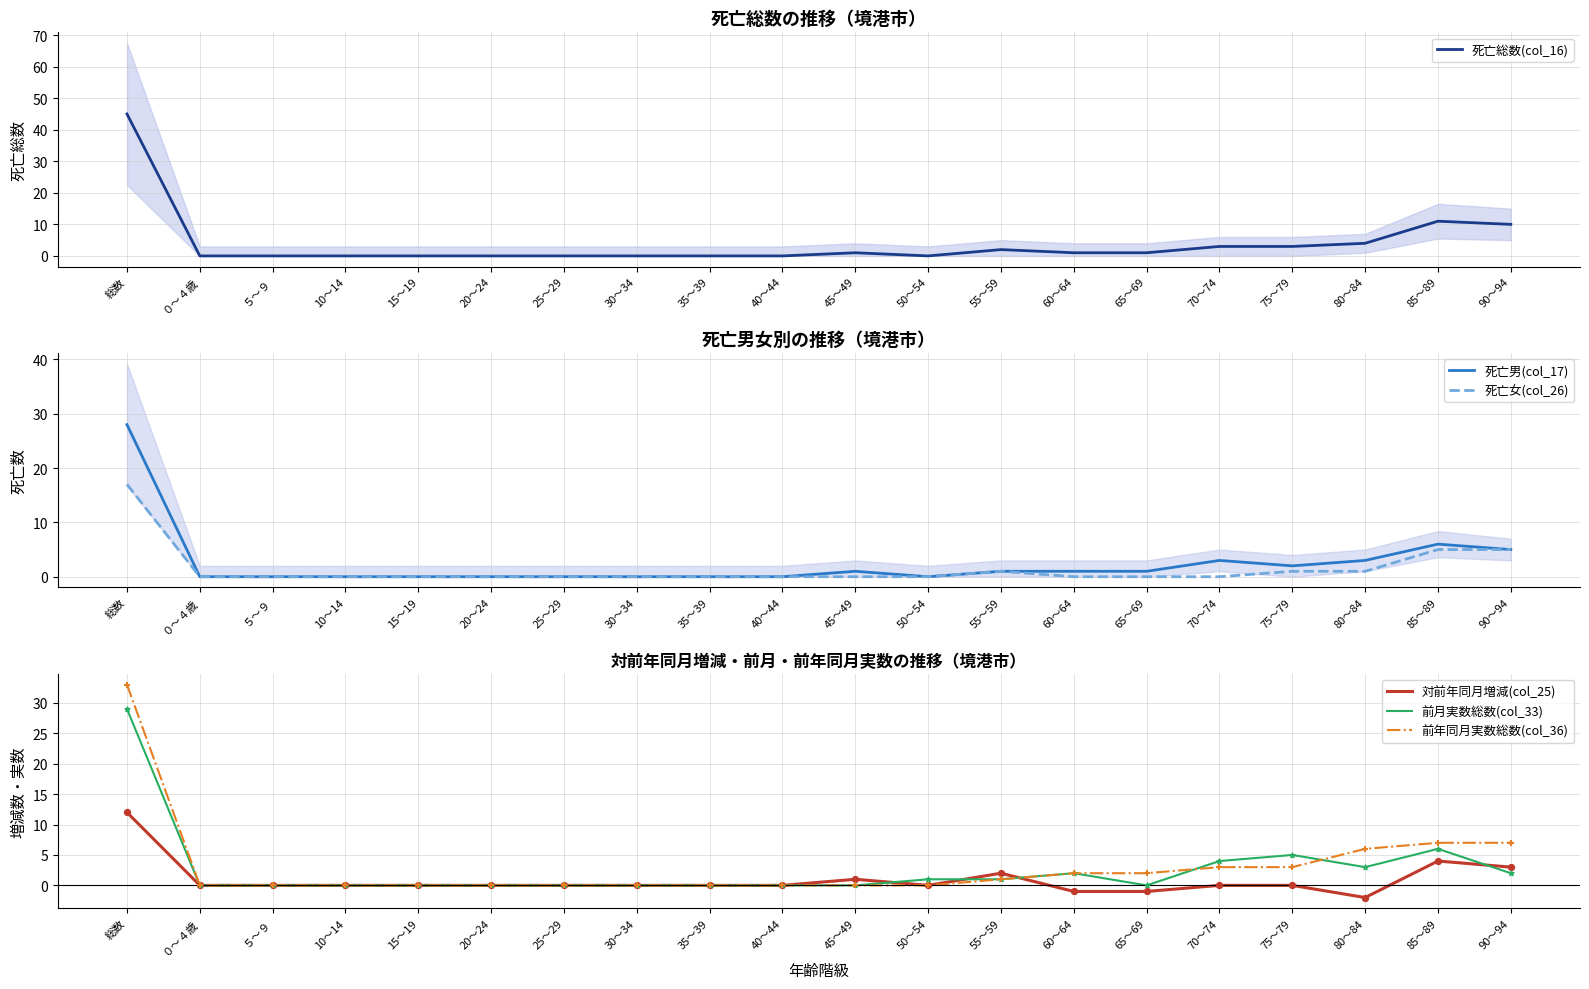

At how many categories does at least one series exceed 11?

1